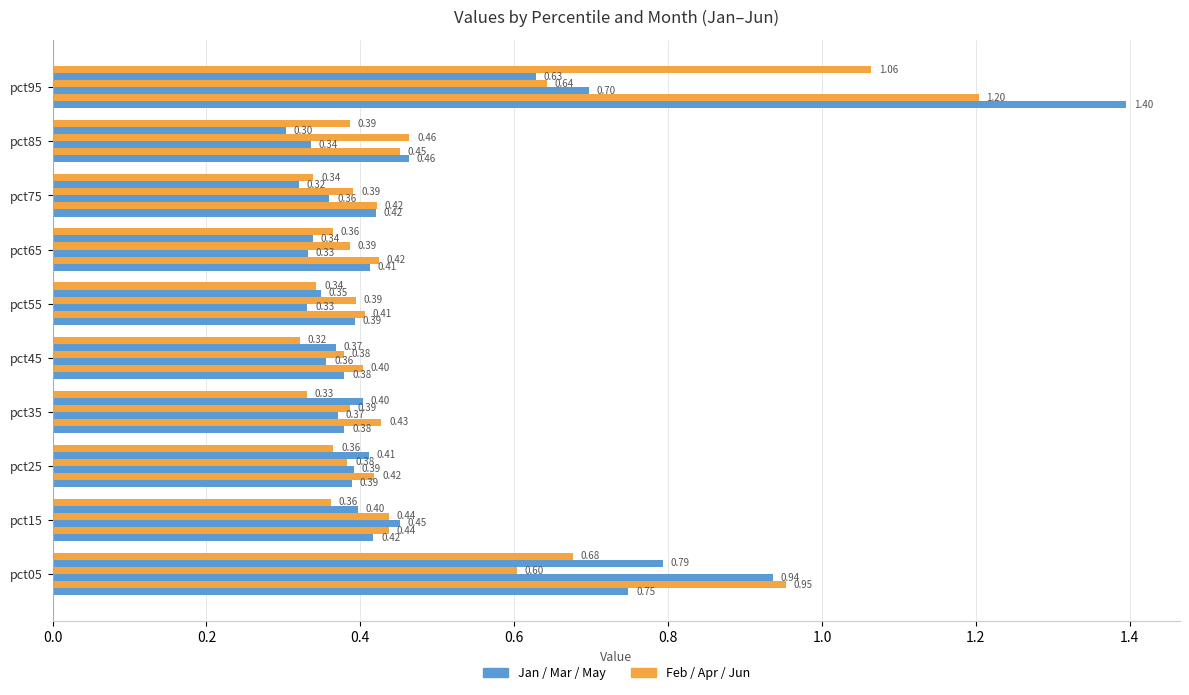

How many series are shown in this chart?

6